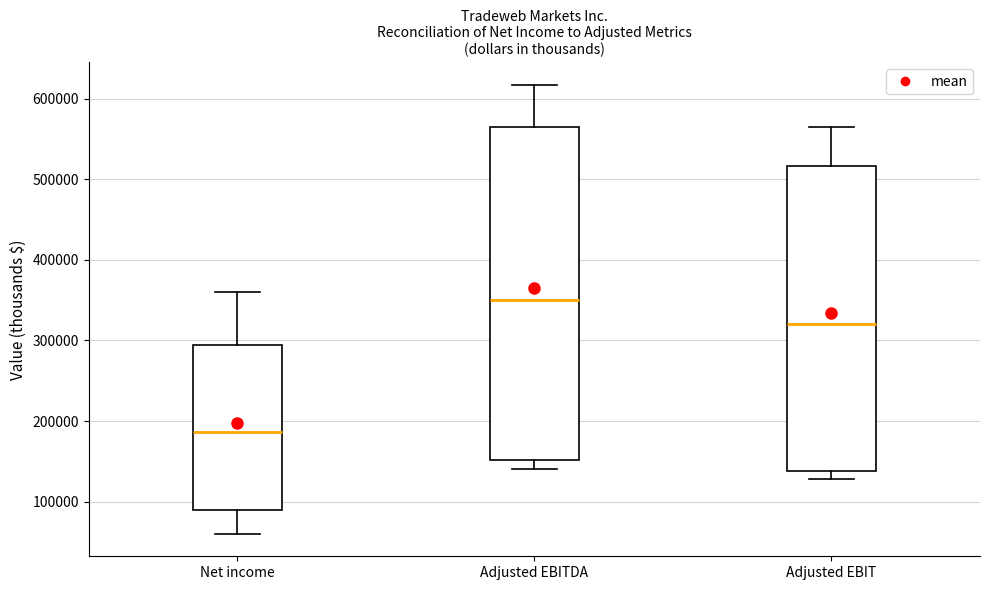

Reading left to right, read every box against the y-axis: the position of its median line, the range the box covers, and the ends of its whiskers. The values are not printed on the chart, so give them approximately, as read against the axis.

Net income: median 190000, box 90000 to 290000, whiskers 60000 to 360000
Adjusted EBITDA: median 350000, box 150000 to 560000, whiskers 140000 to 620000
Adjusted EBIT: median 320000, box 140000 to 520000, whiskers 130000 to 570000